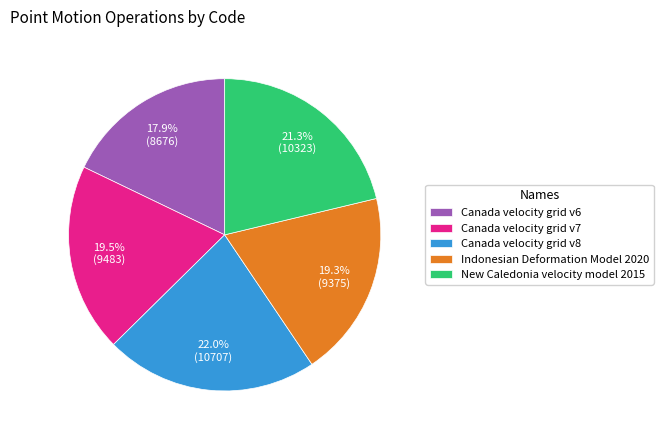

What is the smallest slice in the pie chart?

Canada velocity grid v6